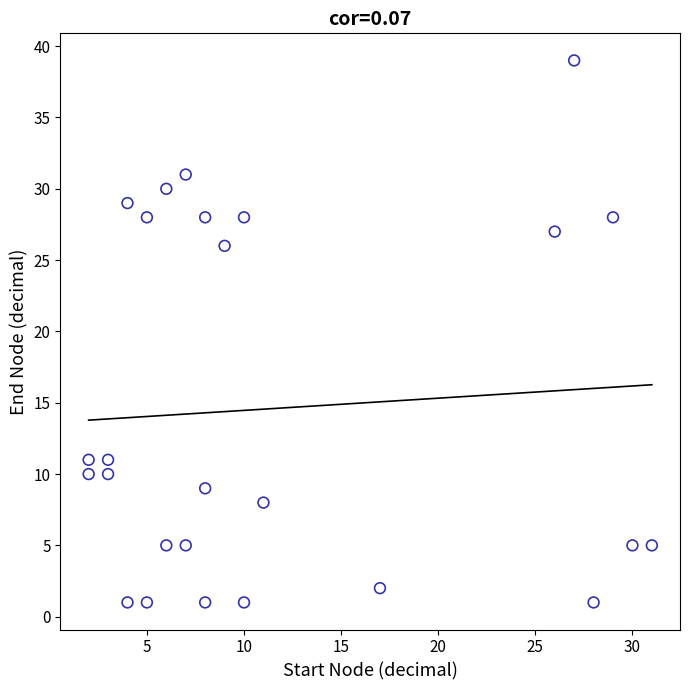

What is the range of Y values (max minus min)?

38